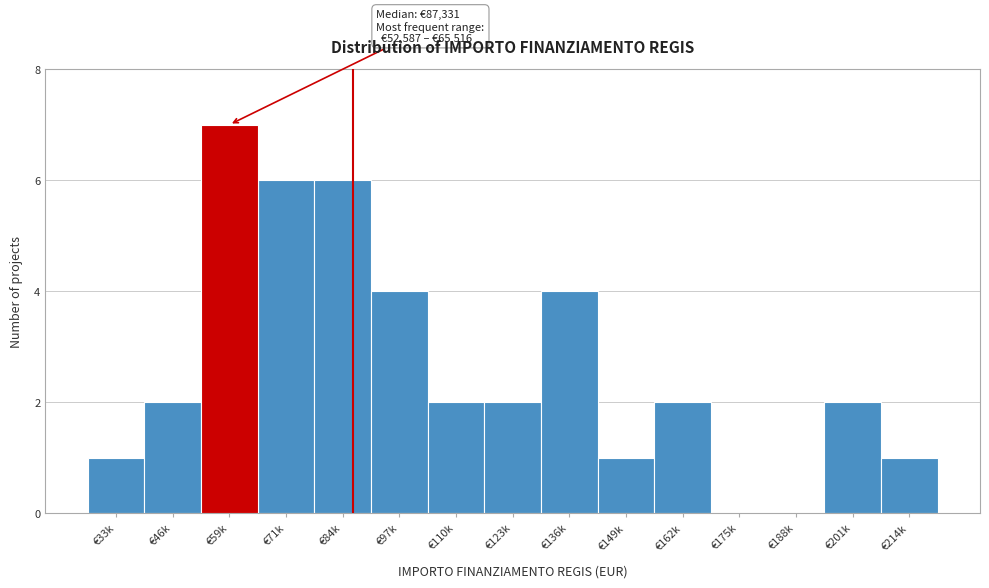

Reading left to right, transcribe all the data shown in this chart.

€33k=1	€46k=2	€59k=7	€71k=6	€84k=6	€97k=4	€110k=2	€123k=2	€136k=4	€149k=1	€162k=2	€175k=0	€188k=0	€201k=2	€214k=1